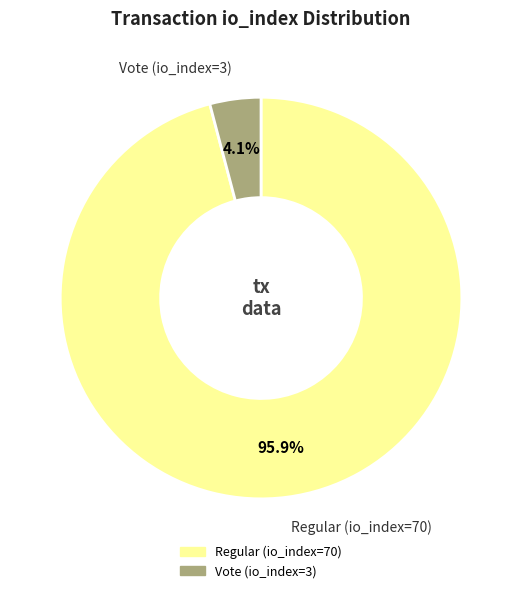

What is the smallest slice in the pie chart?

Vote (io_index=3)